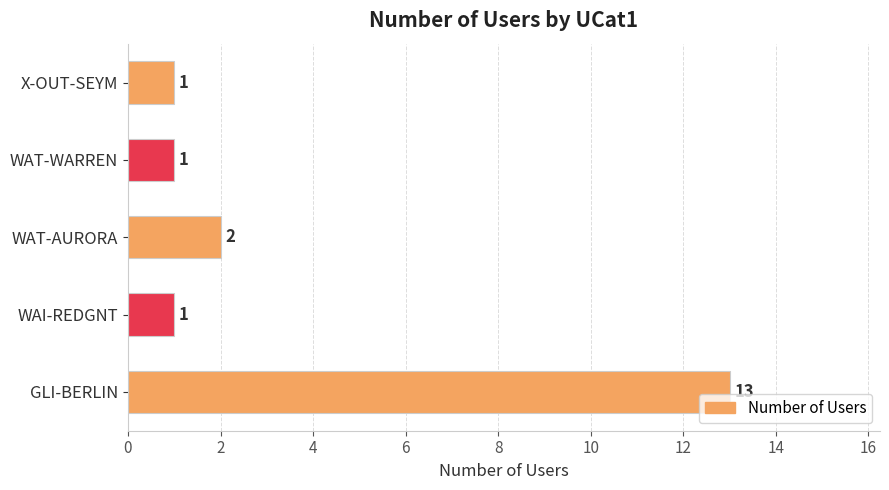

What is the sum of all values?

18